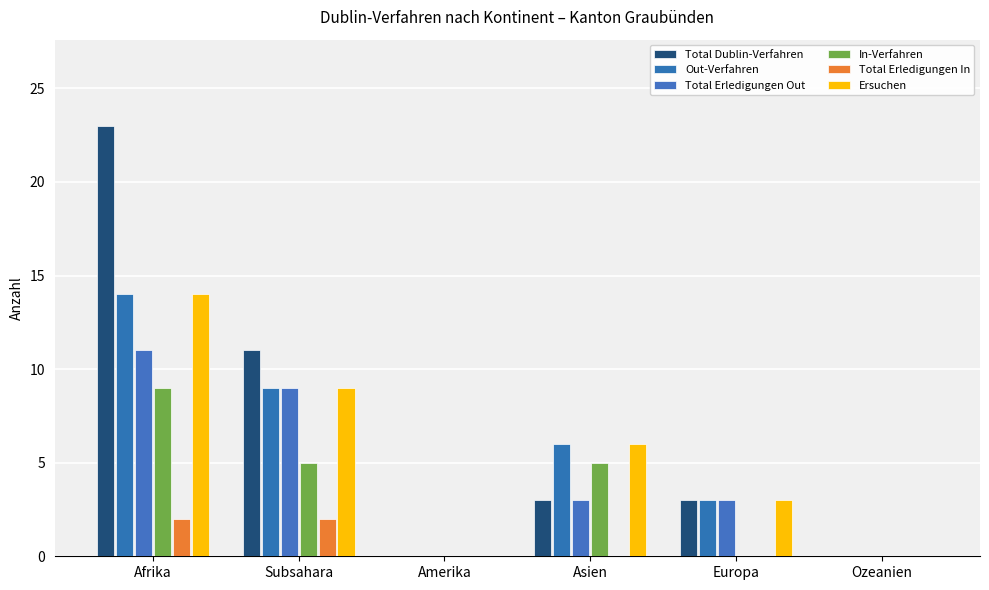

Reading left to right, extract all data points from this chart.

Total Dublin-Verfahren: Afrika=23	Subsahara=11	Amerika=0	Asien=3	Europa=3	Ozeanien=0
Out-Verfahren: Afrika=14	Subsahara=9	Amerika=0	Asien=6	Europa=3	Ozeanien=0
Total Erledigungen Out: Afrika=11	Subsahara=9	Amerika=0	Asien=3	Europa=3	Ozeanien=0
In-Verfahren: Afrika=9	Subsahara=5	Amerika=0	Asien=5	Europa=0	Ozeanien=0
Total Erledigungen In: Afrika=2	Subsahara=2	Amerika=0	Asien=0	Europa=0	Ozeanien=0
Ersuchen: Afrika=14	Subsahara=9	Amerika=0	Asien=6	Europa=3	Ozeanien=0